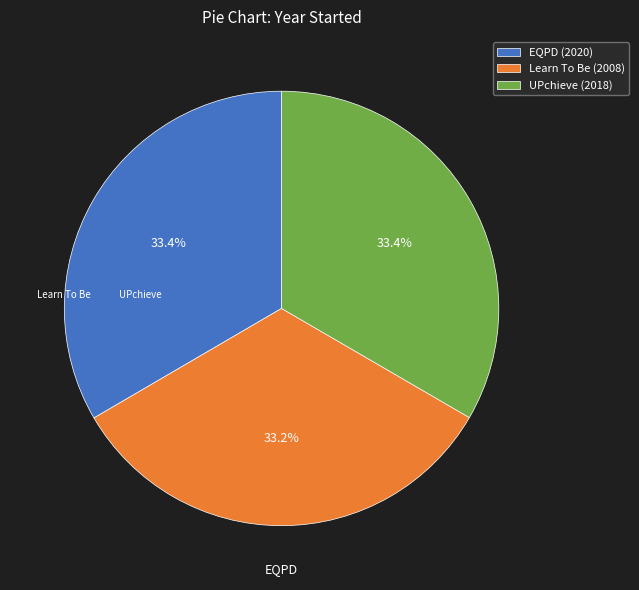

To the nearest percent, what is the average slice percentage?

33%